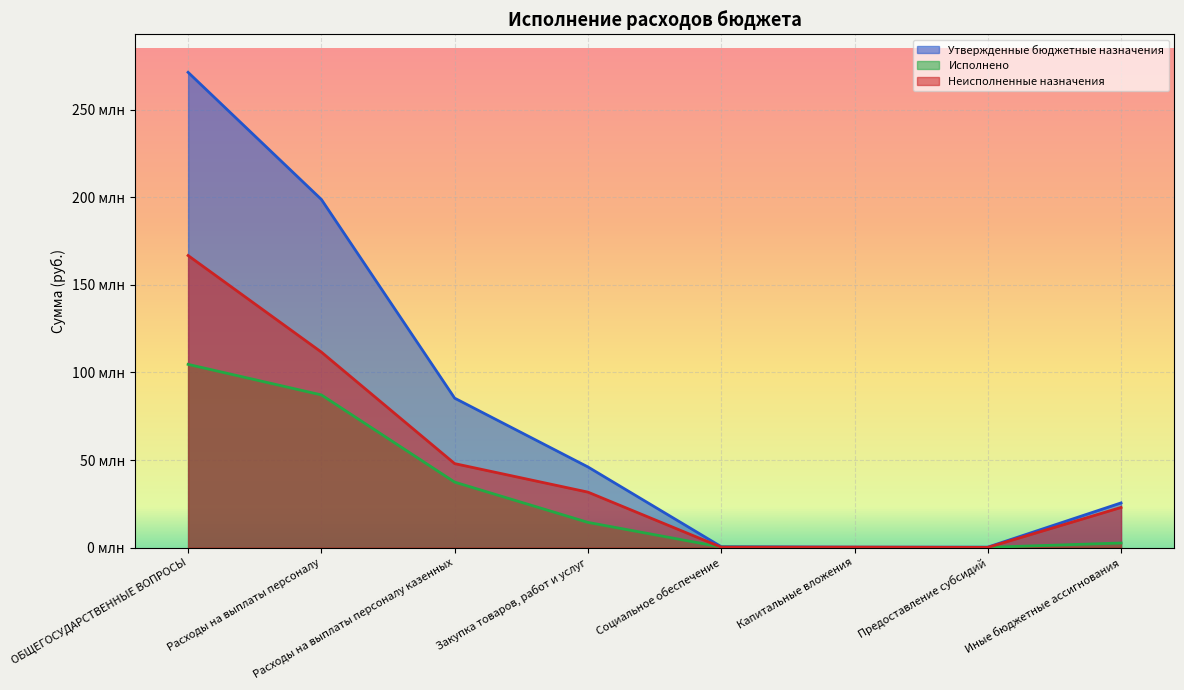

Which has a higher value, Капитальные вложения or Расходы на выплаты персоналу казенных?

Расходы на выплаты персоналу казенных